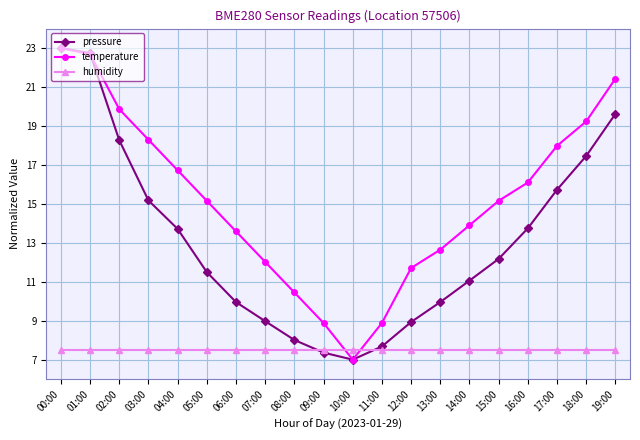

True or false: temperature has a value of 4.8 at 17:00.

False